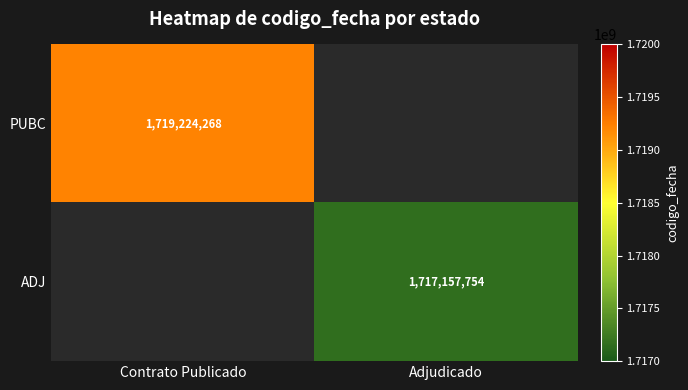

Is it true that ADJ equals 1717157754 at Adjudicado?

True